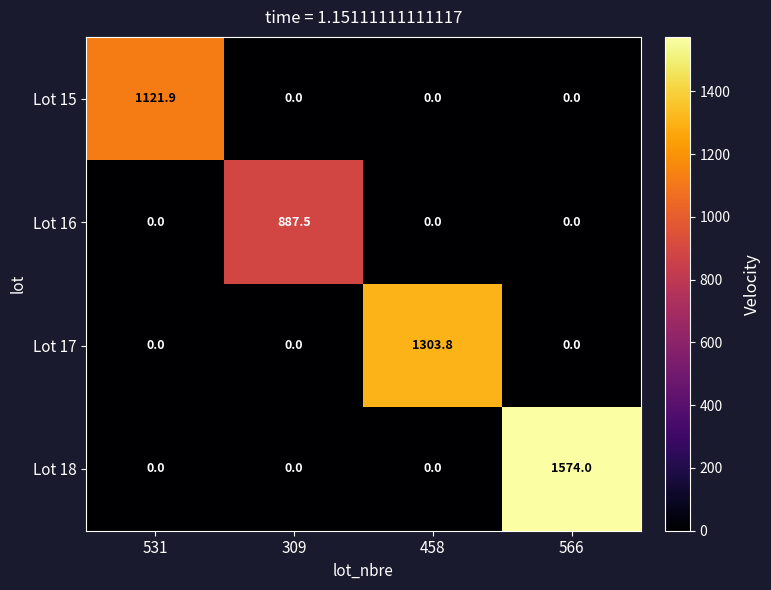

Which series has the widest spread of values?

Lot 18